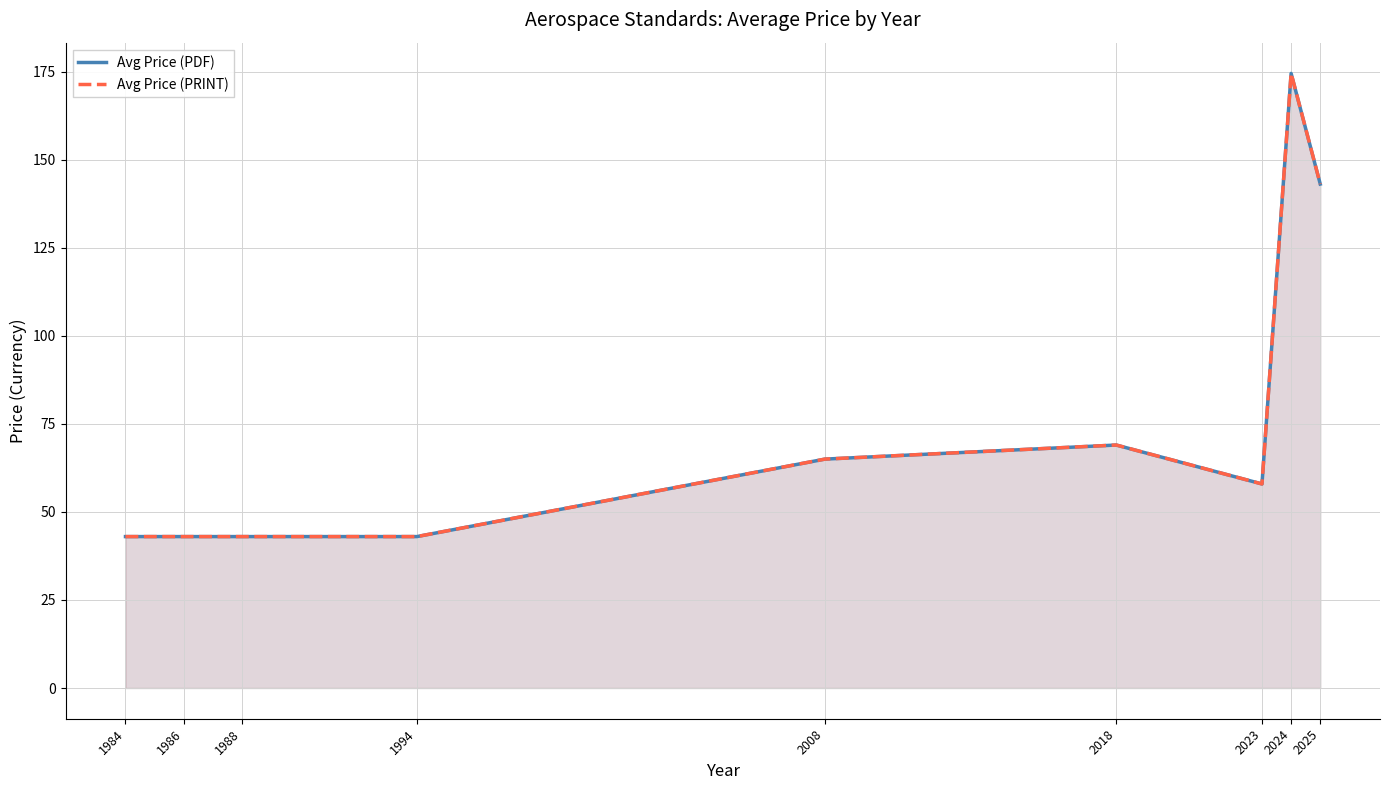

How many interior local peaks does the Avg Price (PDF) series have?

2